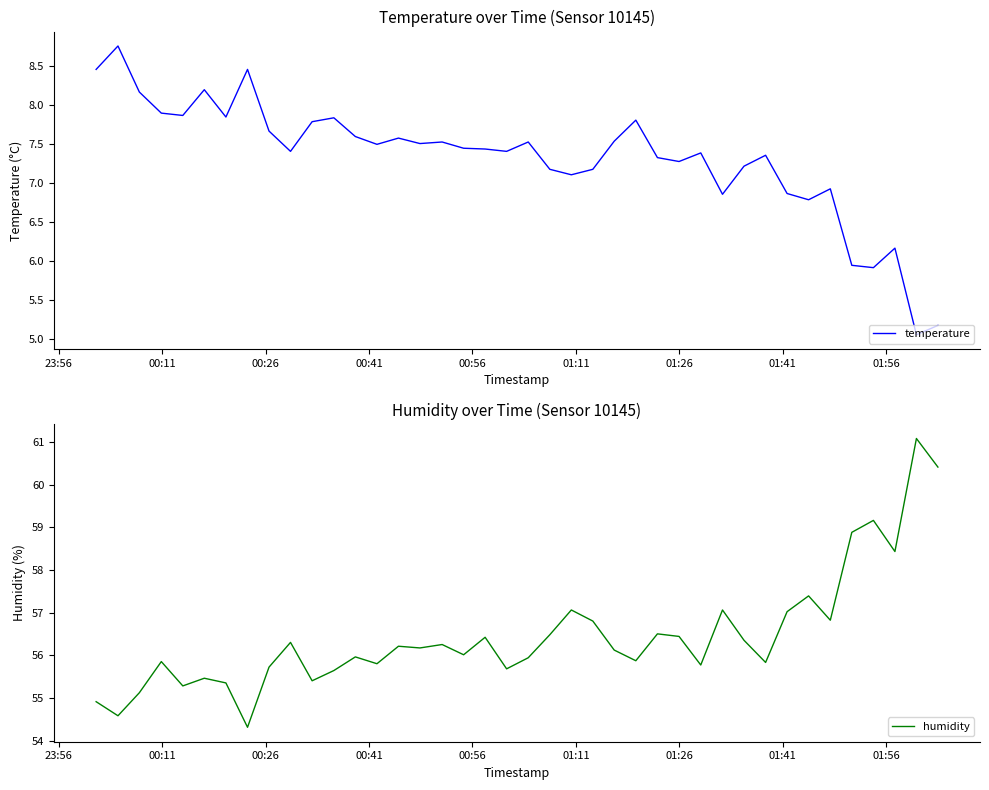

What is the minimum value for humidity?

54.3